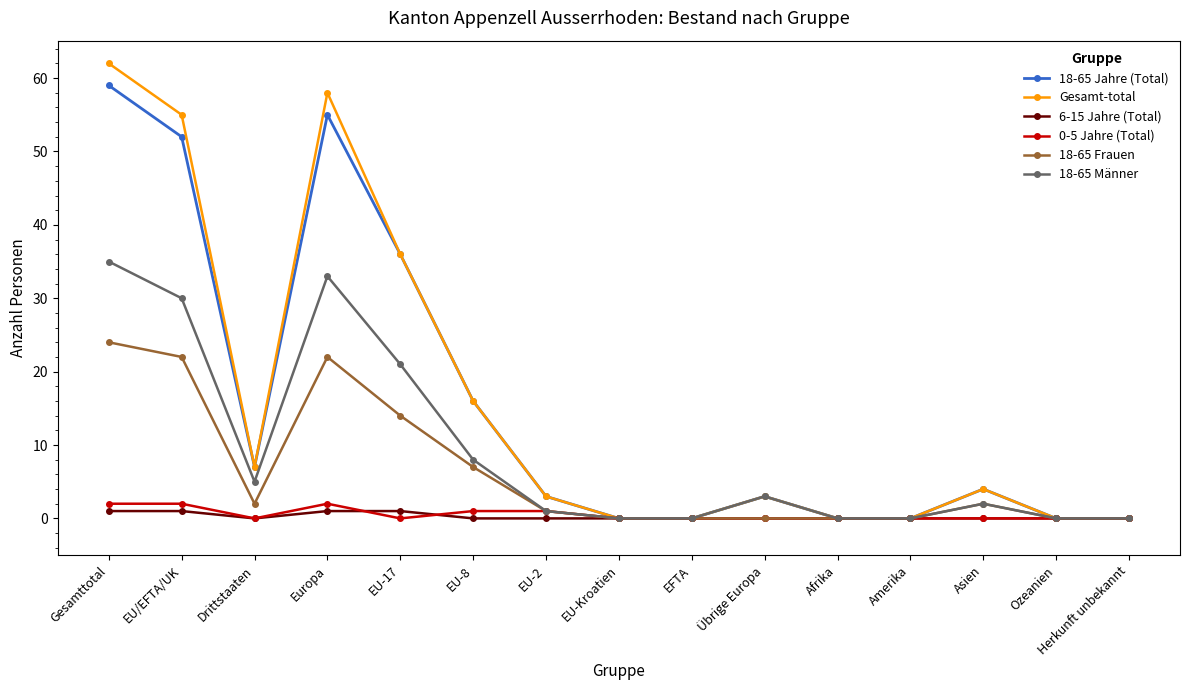

Is the value of 18-65 Jahre (Total) at Gesamttotal greater than the value of 6-15 Jahre (Total) at EU-17?

Yes